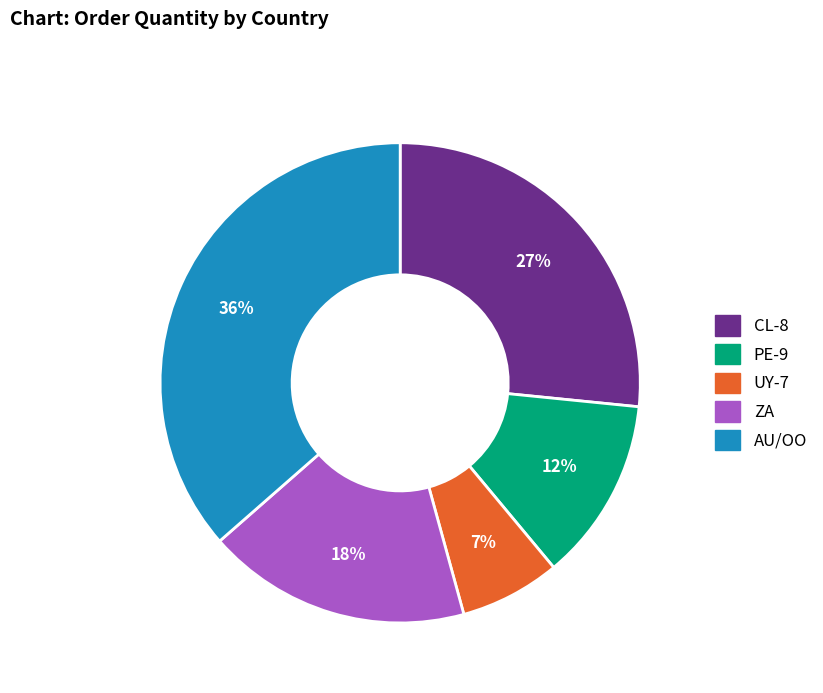

Combined, do UY-7 and ZA account for over 50%?

No